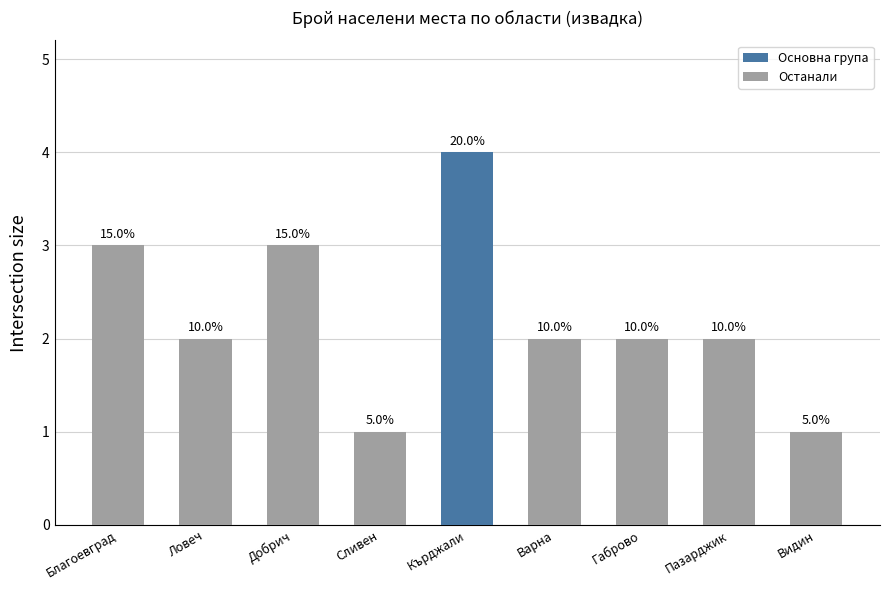

Are the bars horizontal?

No